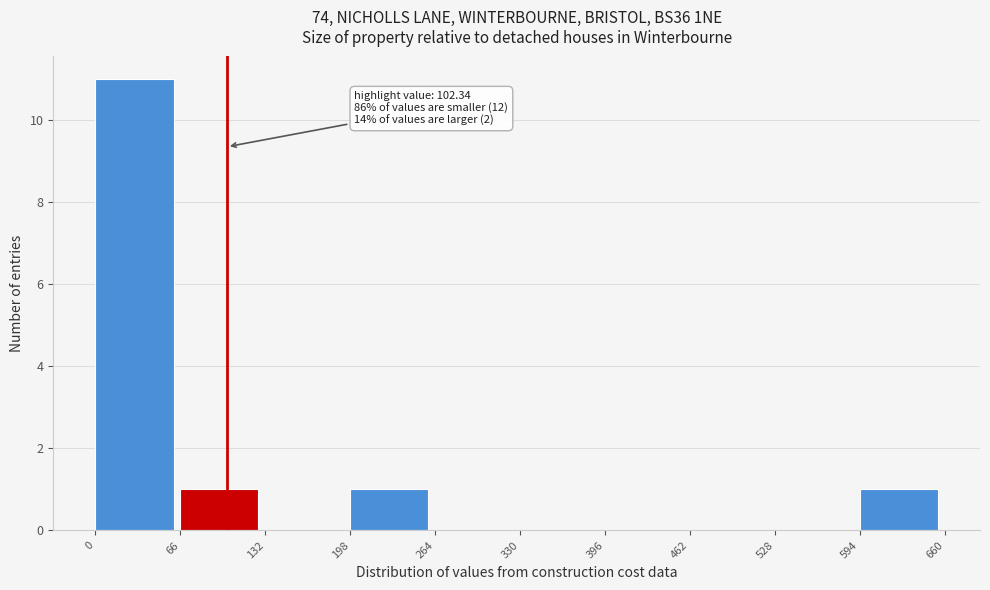

Over which range of the x-axis is the bar tallest?

0 to 66